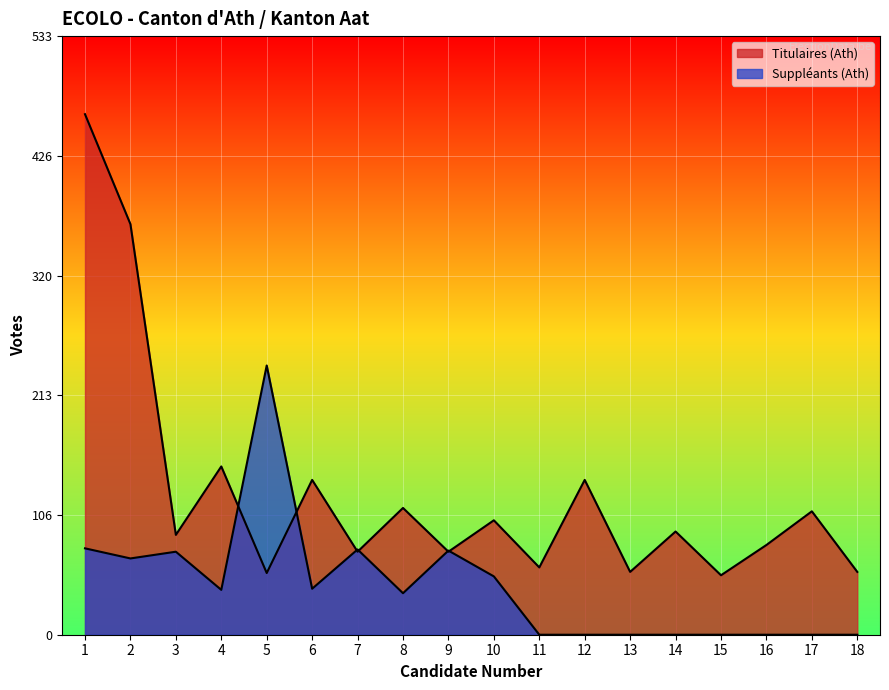

The value of Suppléants (Ath) at 7 is 76. True or false?

True